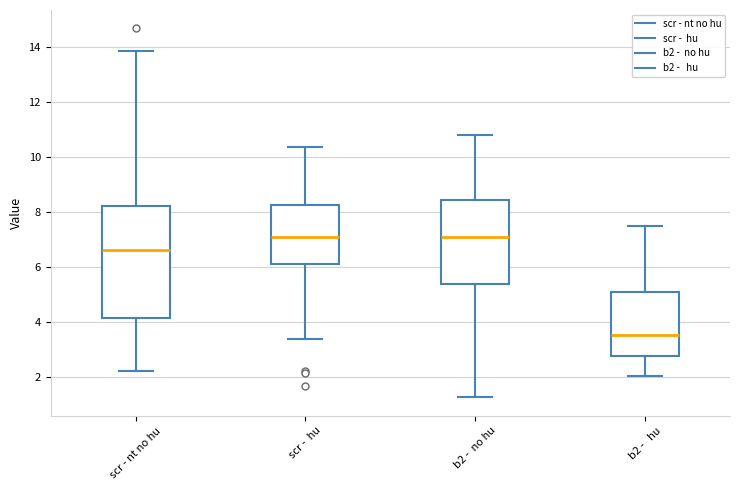

Reading left to right, read every box against the y-axis: the position of its median line, the range the box covers, and the ends of its whiskers. The values are not printed on the chart, so give them approximately, as read against the axis.

scr - nt no hu: median 6.6, box 4.2 to 8.2, whiskers 2.2 to 13.8
scr - hu: median 7.0, box 6.2 to 8.2, whiskers 3.4 to 10.4
b2 - no hu: median 7.0, box 5.4 to 8.4, whiskers 1.2 to 10.8
b2 - hu: median 3.6, box 2.8 to 5.0, whiskers 2.0 to 7.4